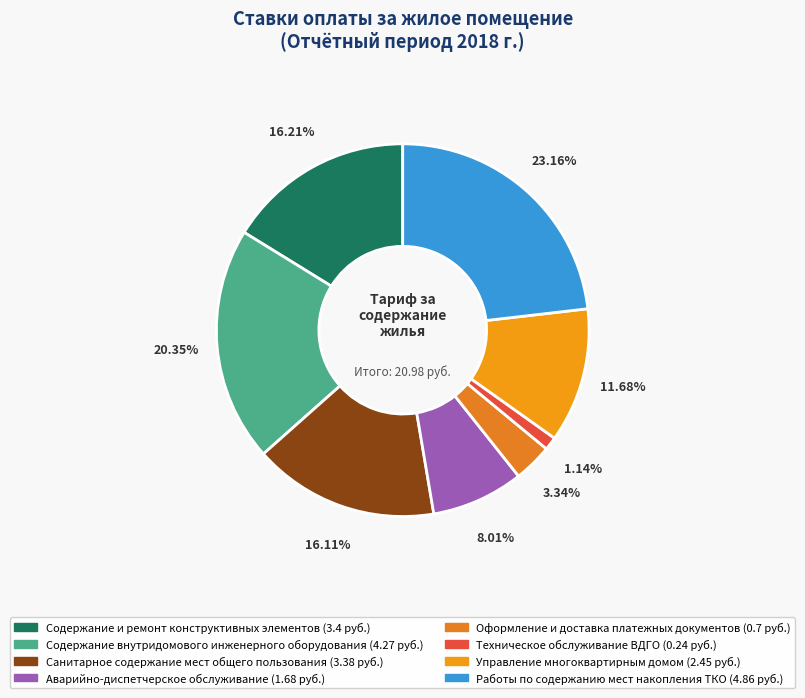

To the nearest percent, what is the combined percentage of Техническое обслуживание ВДГО and Аварийно-диспетчерское обслуживание?

9%